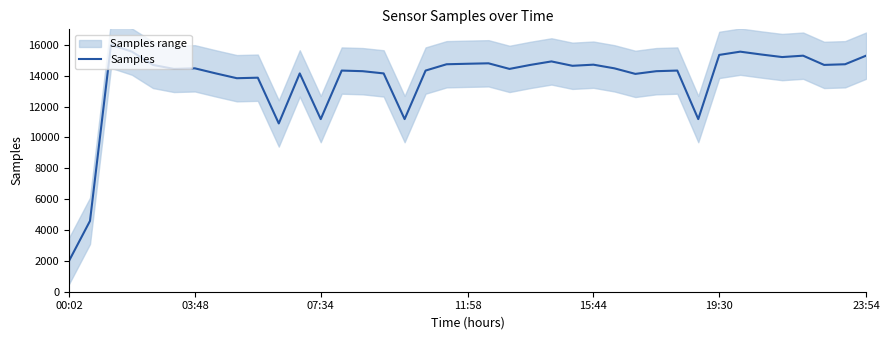

Which has a higher value, 20 or 9?

20